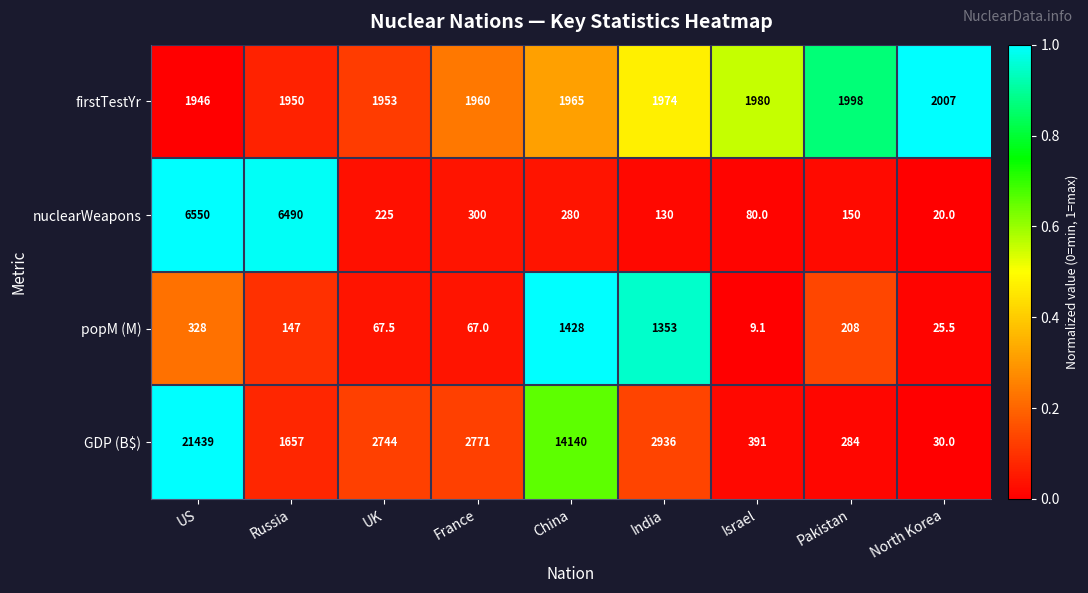

Which category has the highest value across all series?

US